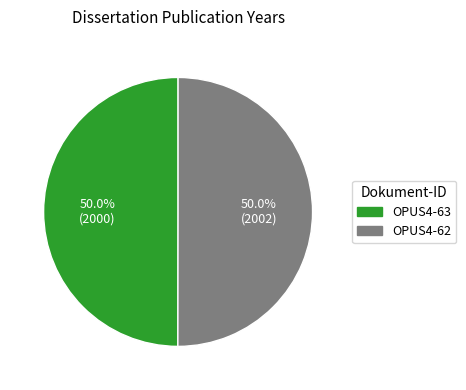

What is the total percentage of OPUS4-63 and OPUS4-62?

100.0%